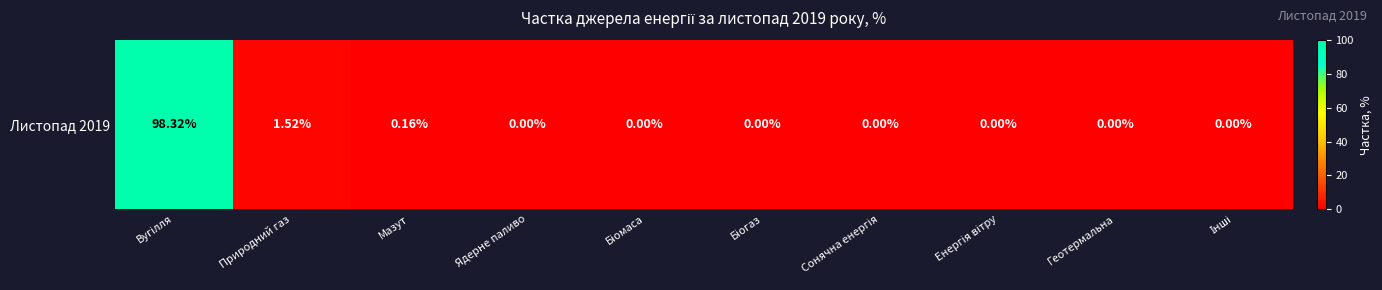

At which category does the chart reach its minimum across all series?

Ядерне паливо